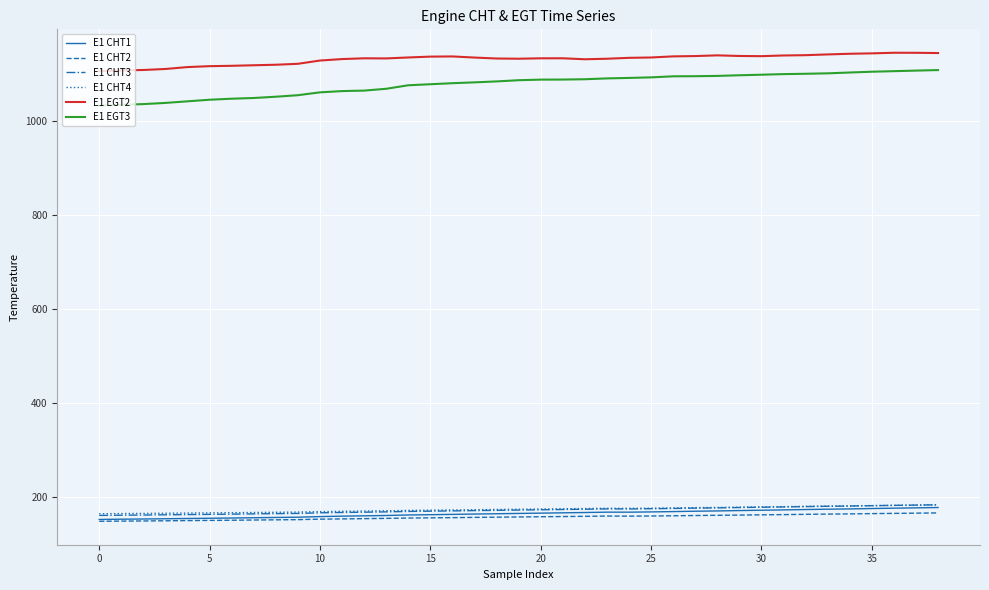

True or false: E1 EGT3 and E1 EGT2 cross at least once.

False